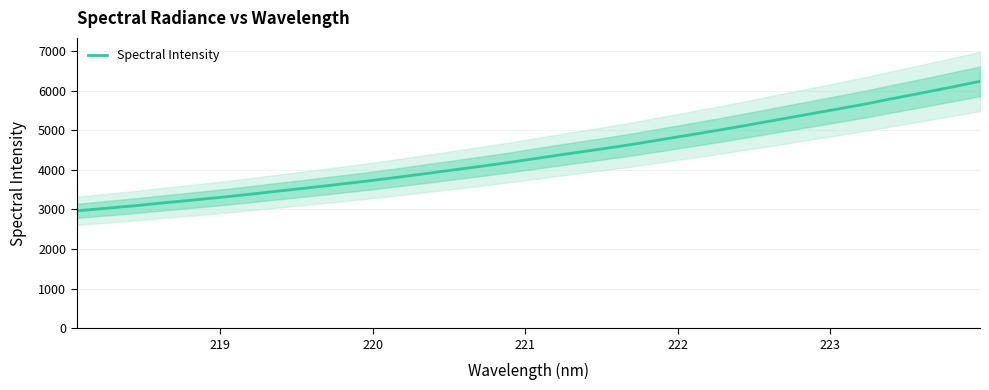

What is the highest value of the Spectral Intensity series?

6236.6